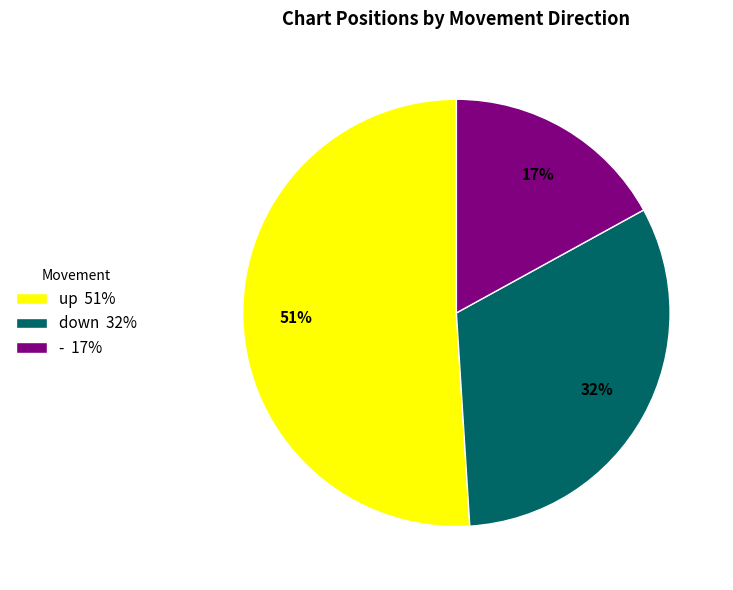

To the nearest percent, what is the difference between the largest and smallest slice percentages?

34%